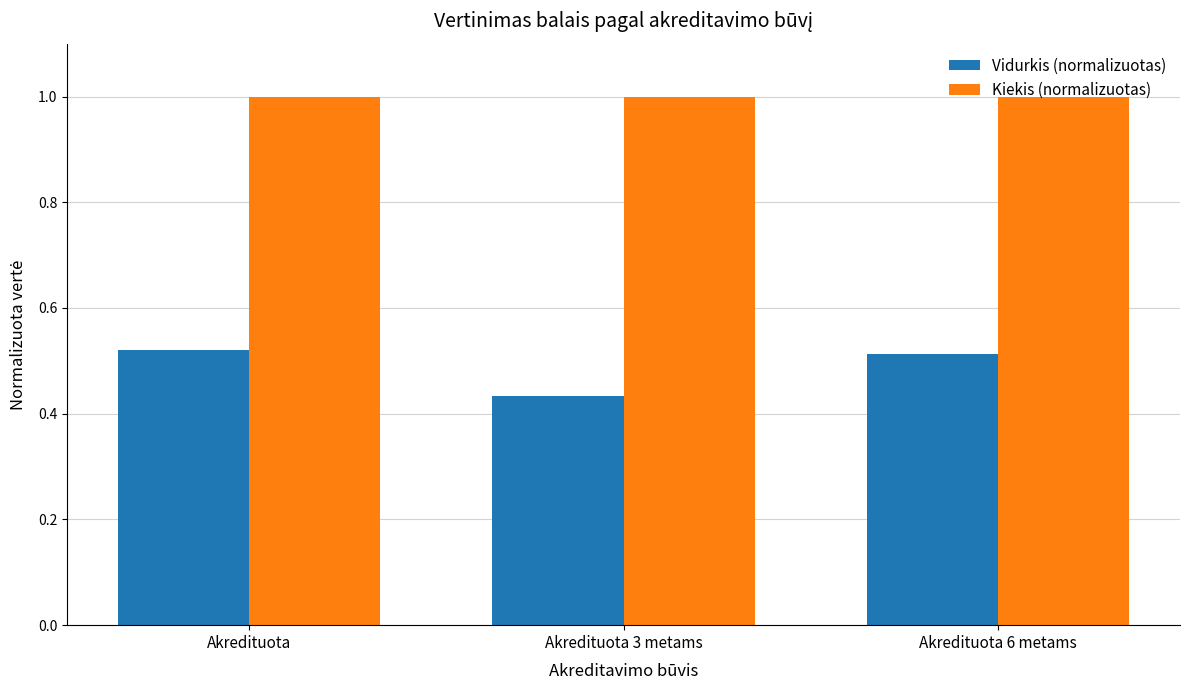

What are all the series names shown in the legend?

Vidurkis (normalizuotas), Kiekis (normalizuotas)